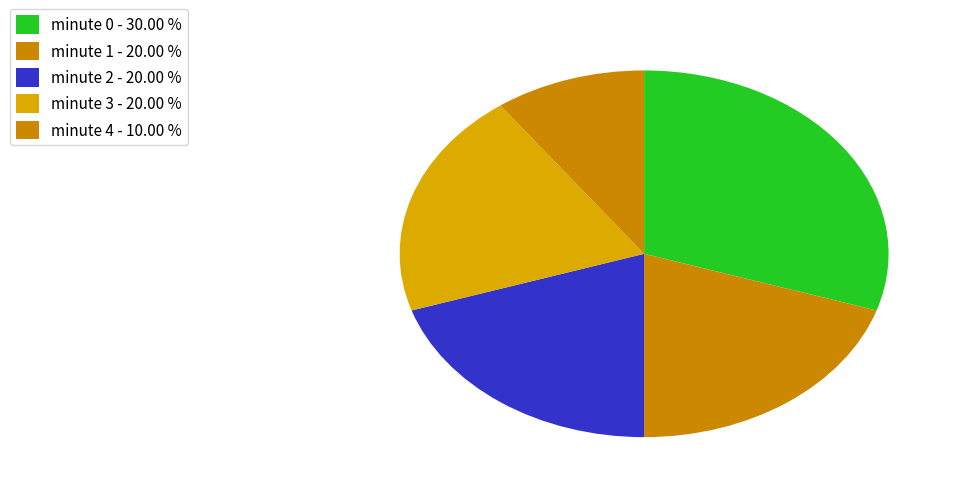

Count the number of slices in the pie.

5